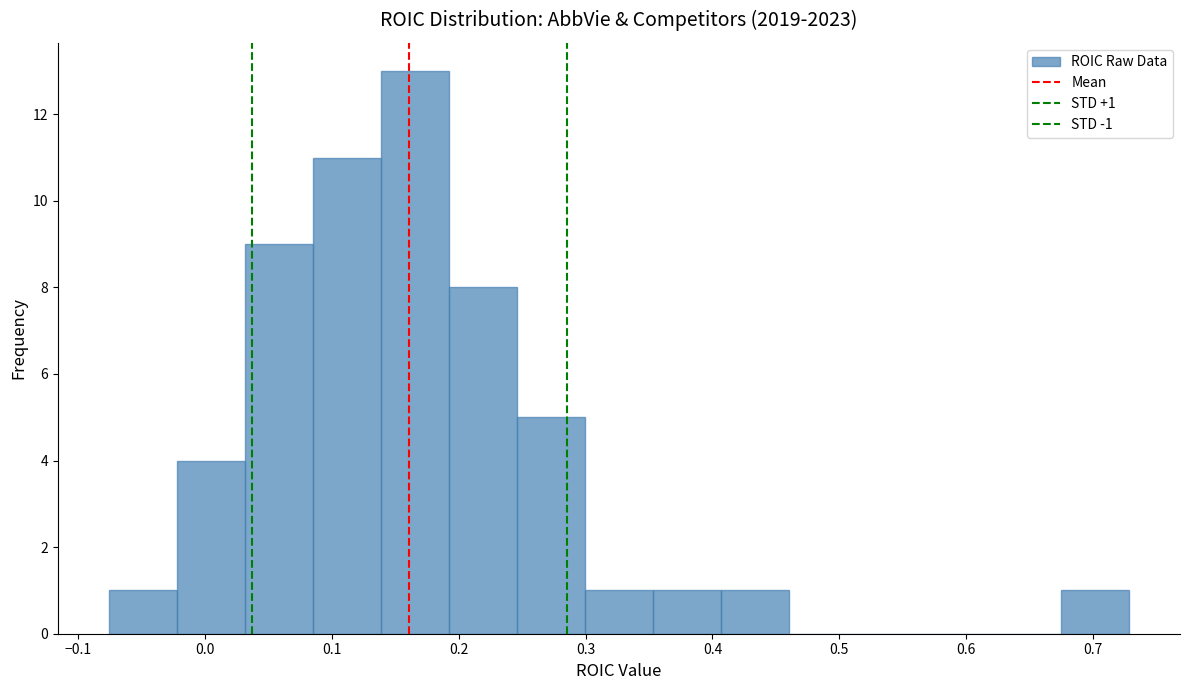

Which range on the x-axis has the tallest bar?

0.14 to 0.19